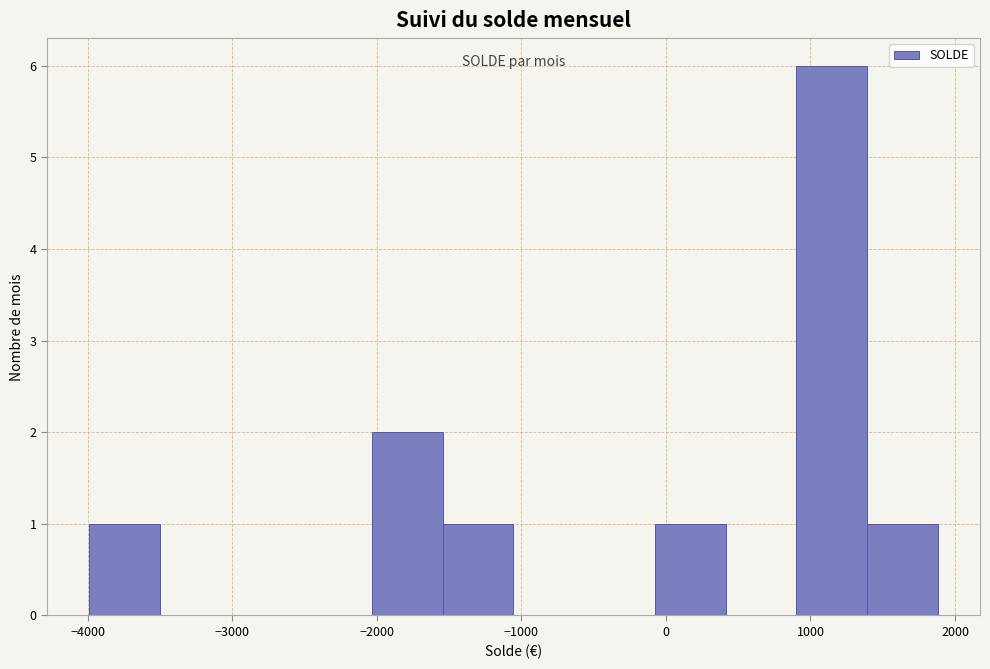

Reading left to right, list every bar in this chart as the range it spans on the x-axis followed by its height. Neither the bar edges nor the heights are printed on the chart, so give them approximately, as read against the axes.

-4000 to -3500: 1
-3500 to -3000: 0
-3000 to -2500: 0
-2500 to -2000: 0
-2000 to -1500: 2
-1500 to -1100: 1
-1100 to -600: 0
-600 to -100: 0
-100 to 400: 1
400 to 900: 0
900 to 1400: 6
1400 to 1900: 1